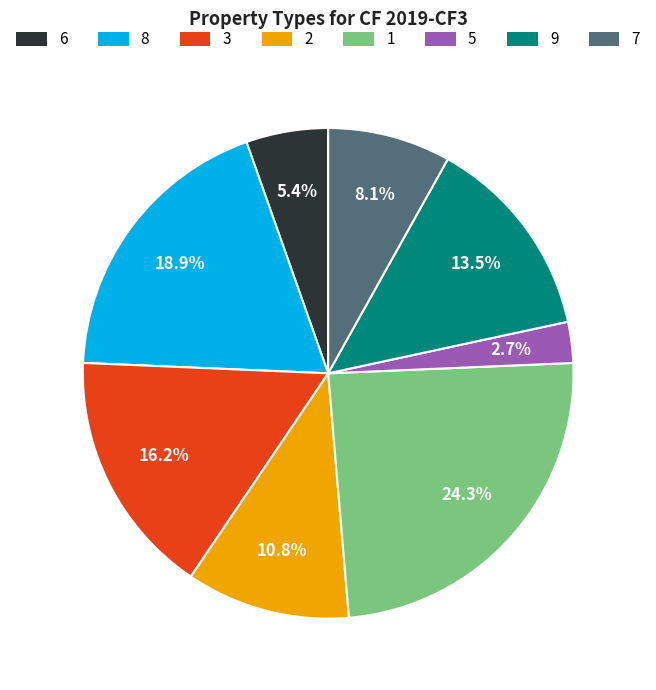

Which slice is the smallest?

5